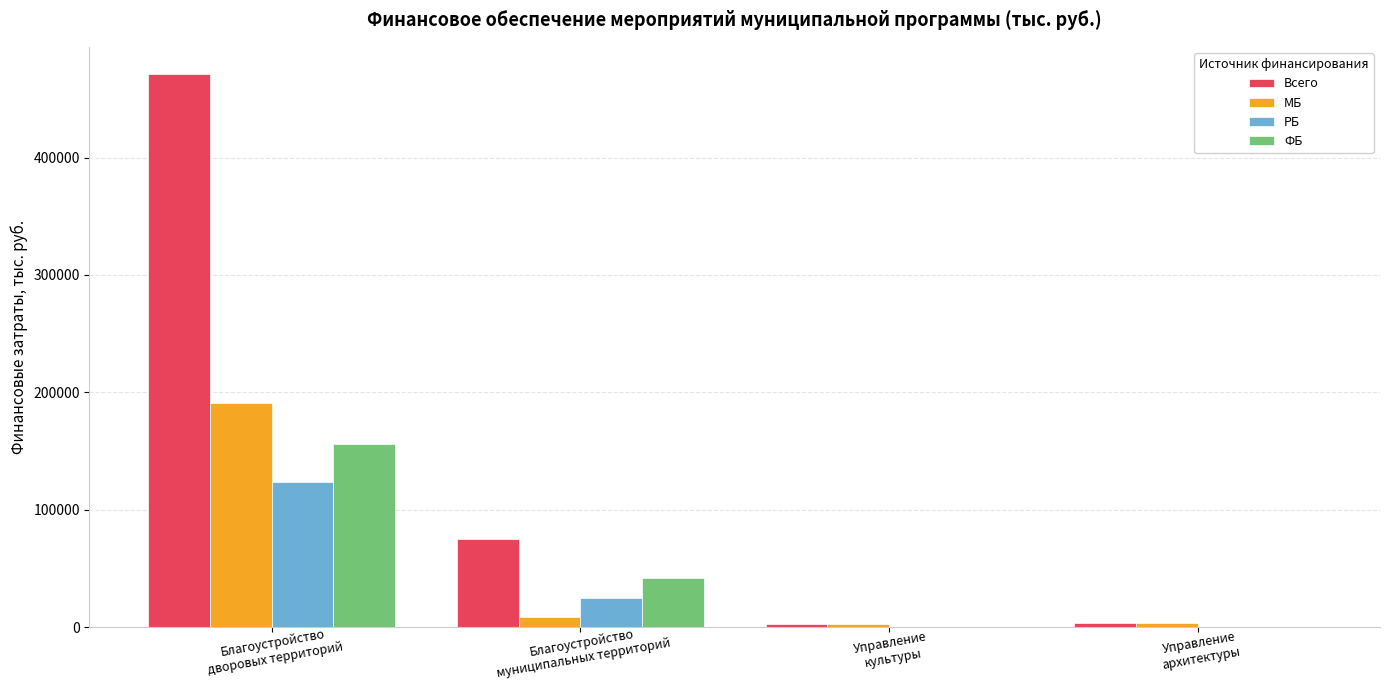

Which series has the largest total across all categories?

Всего